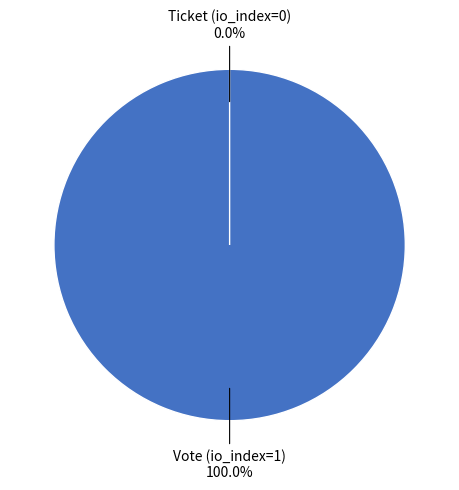

Rank the categories by value from highest to lowest.

Vote (io_index=1), Ticket (io_index=0)